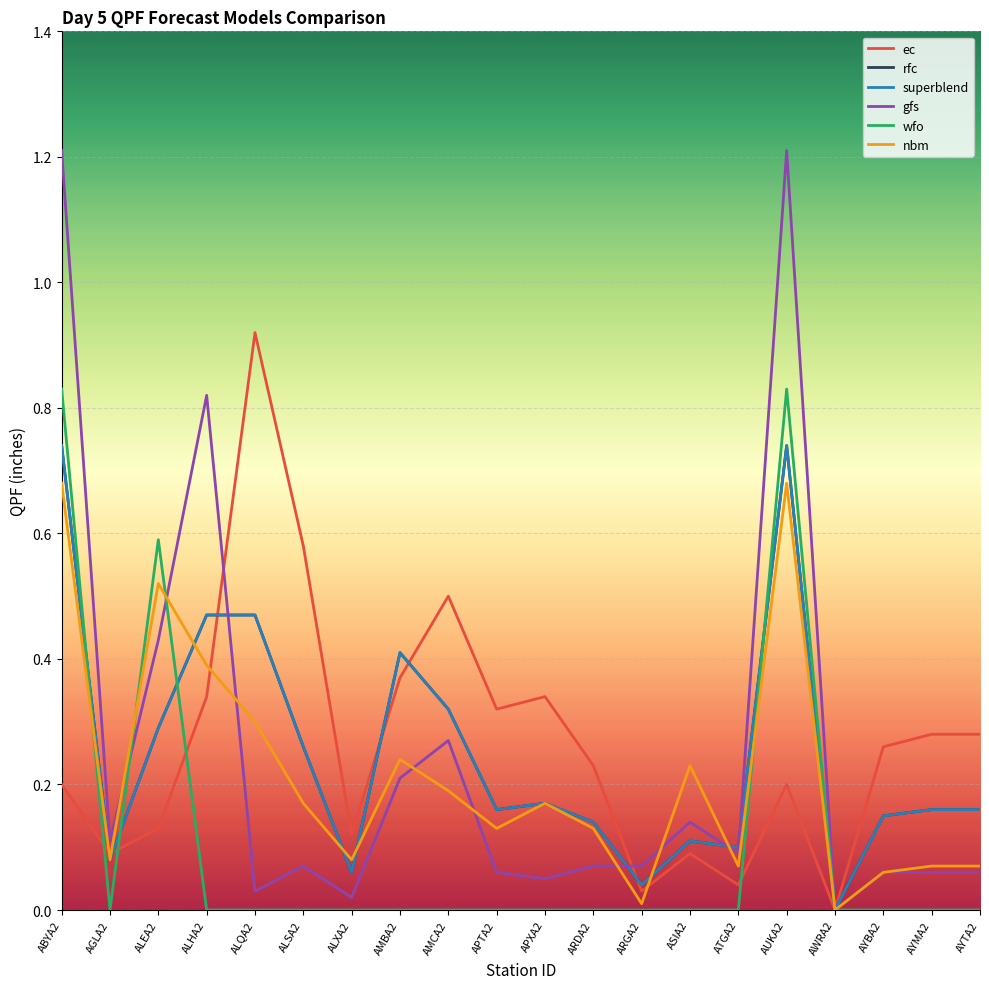

What position from the left is AMCA2?

9